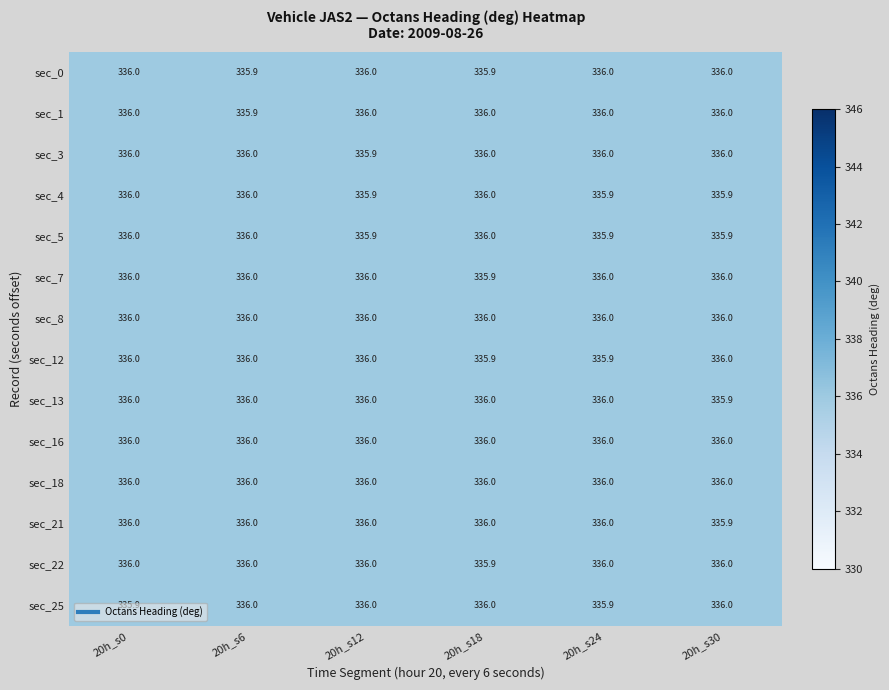

What is the maximum value for sec_13?

336.0